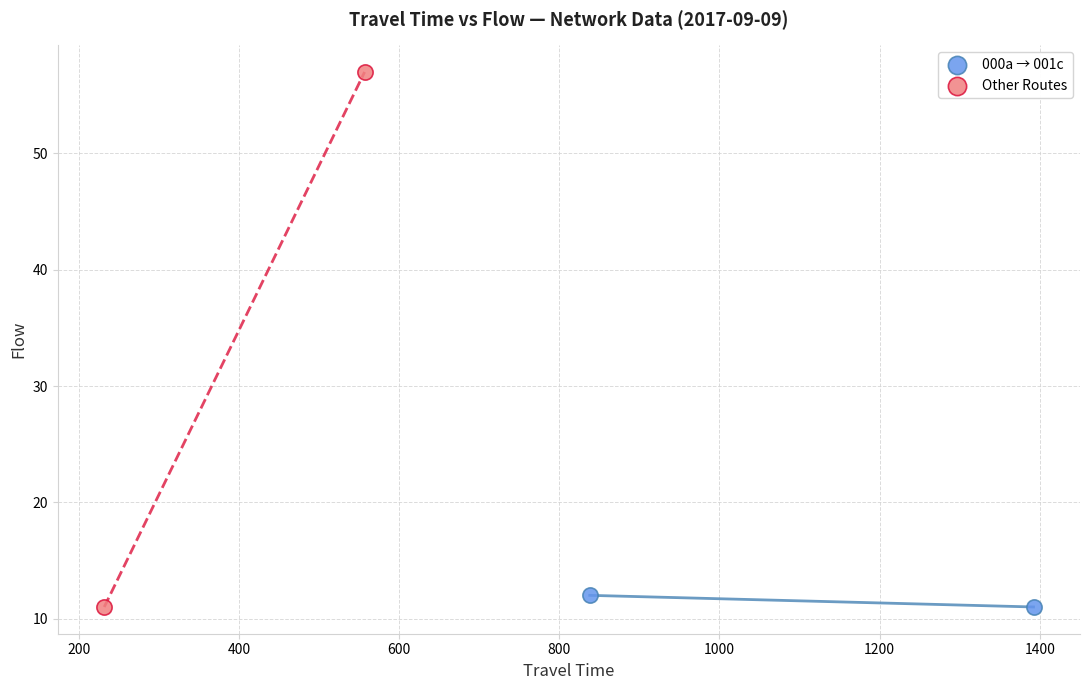

Which series contains the highest Y value?

Other Routes